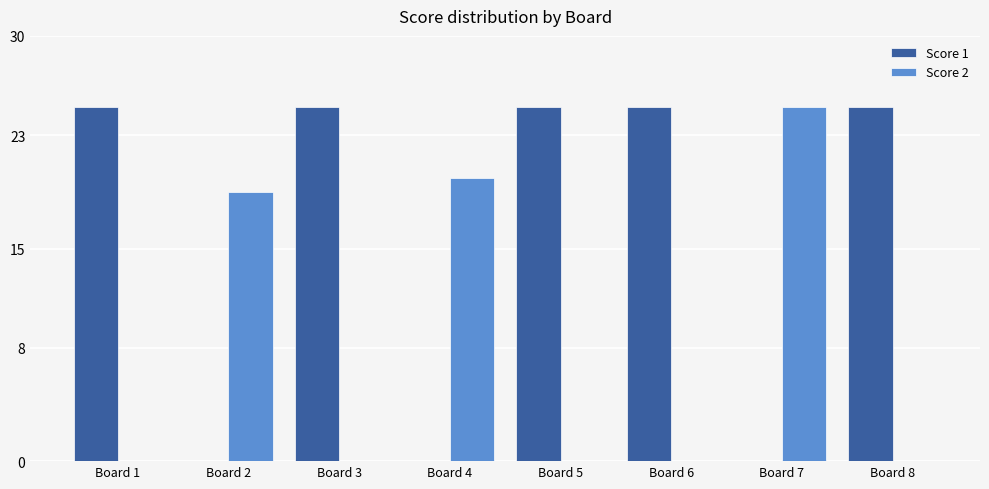

Are the bars horizontal?

No